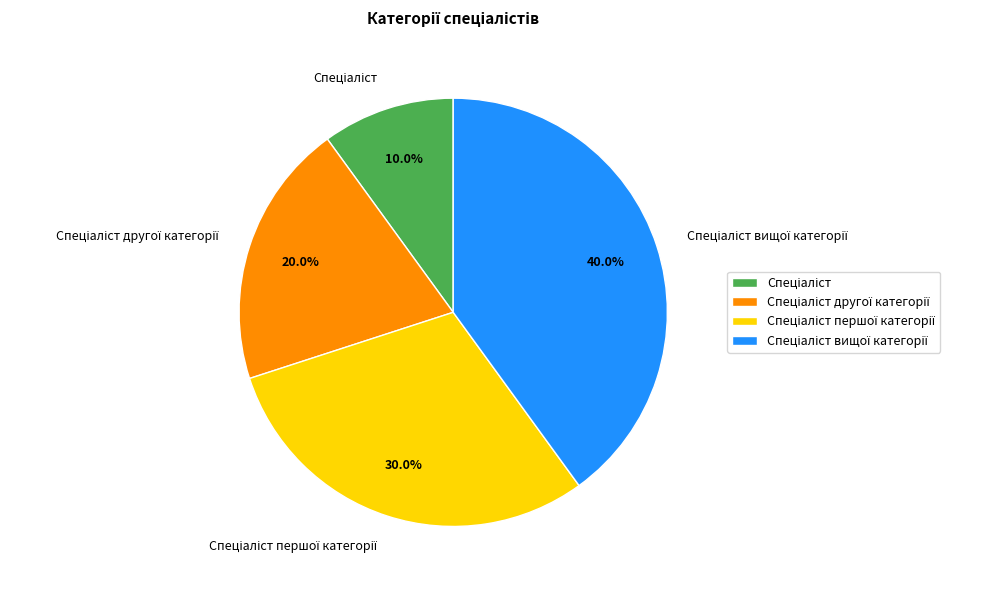

Is there a majority slice in this chart?

No